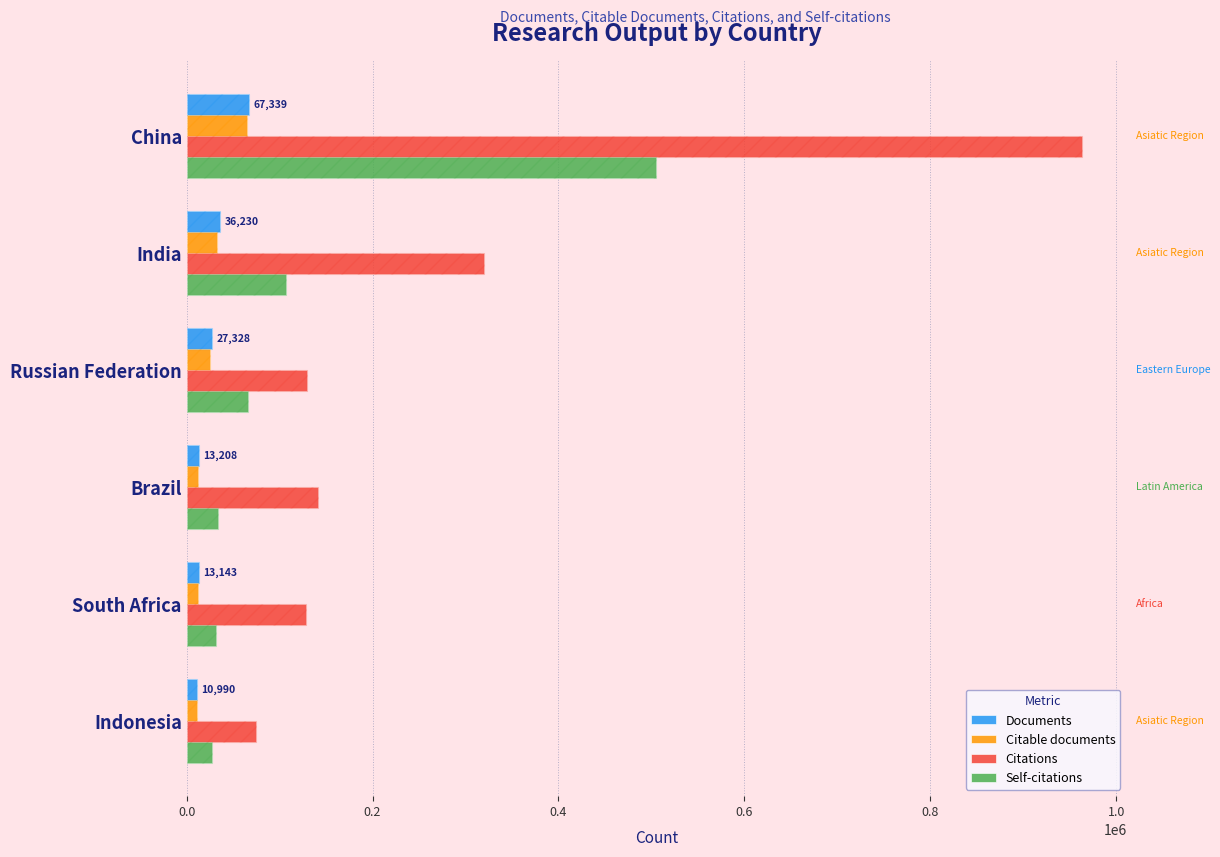

Rank the series at South Africa from highest to lowest value.

Citations, Self-citations, Documents, Citable documents